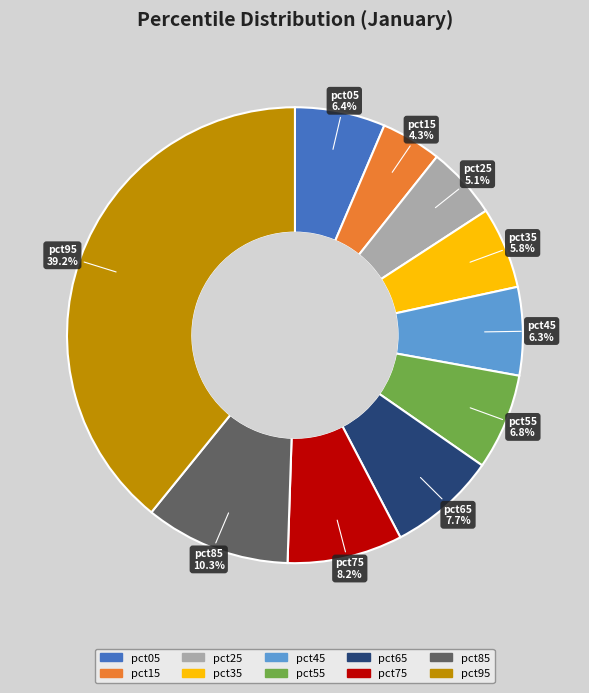

Is it true that pct45 is 6% of the pie?

True